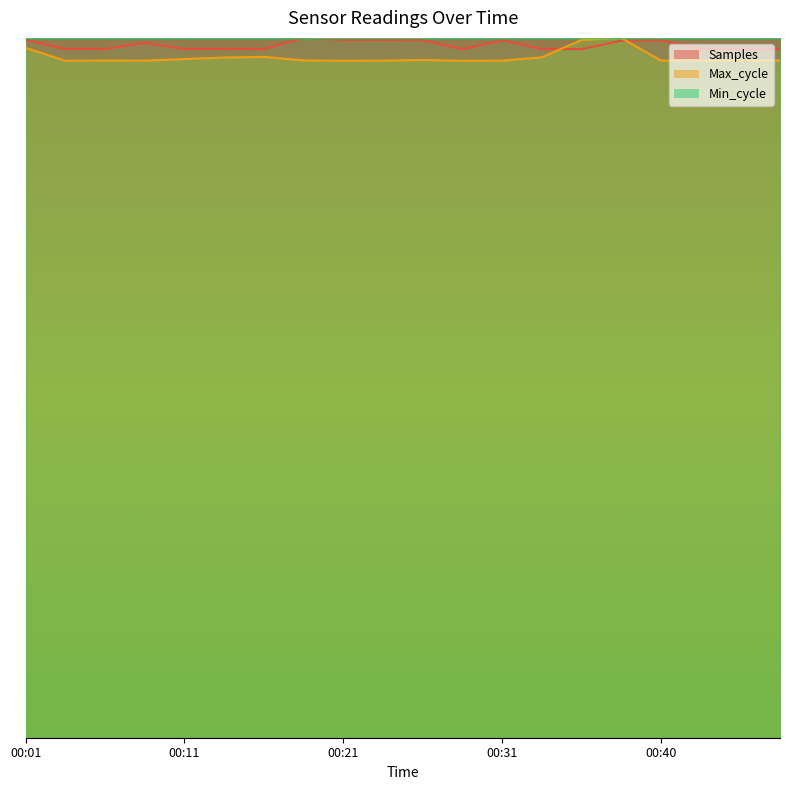

At which category is the sum across all series the highest?

00:38